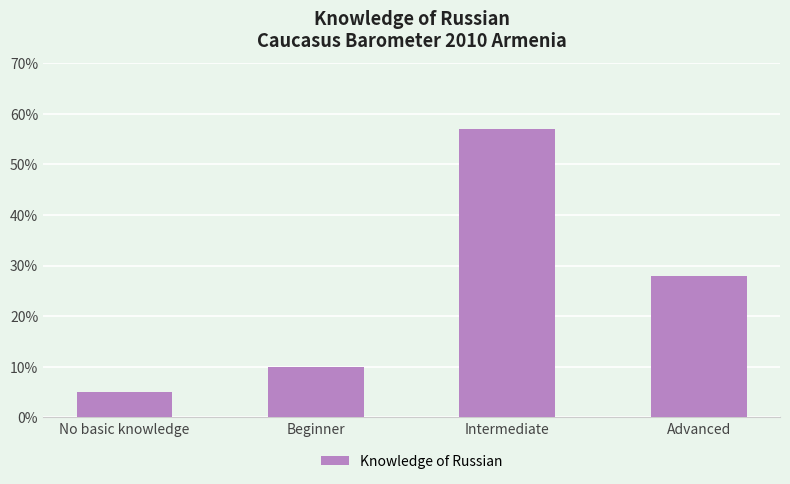

Reading right to left, transcribe all the data shown in this chart.

28	57	10	5